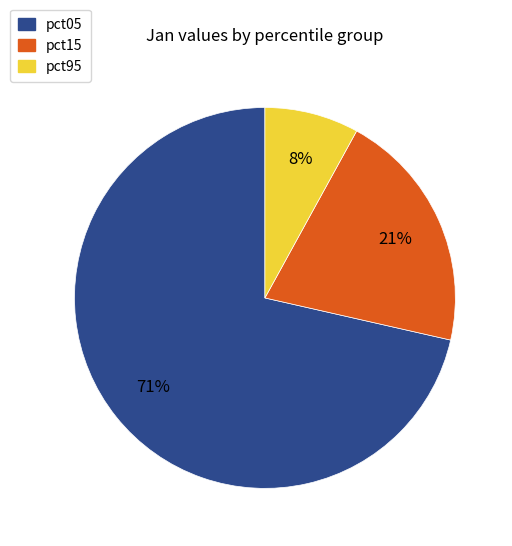

To the nearest percent, what is the average slice percentage?

33%